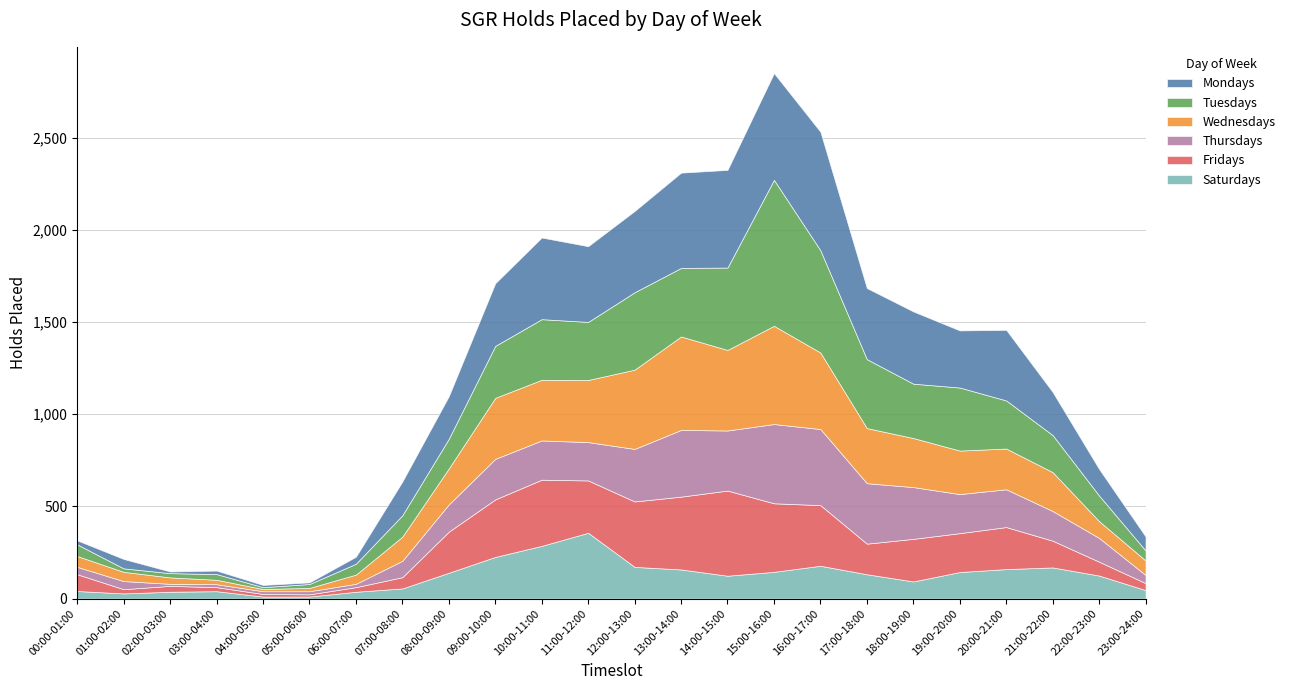

Where do Thursdays and Fridays first cross each other?

00:00-01:00 and 01:00-02:00